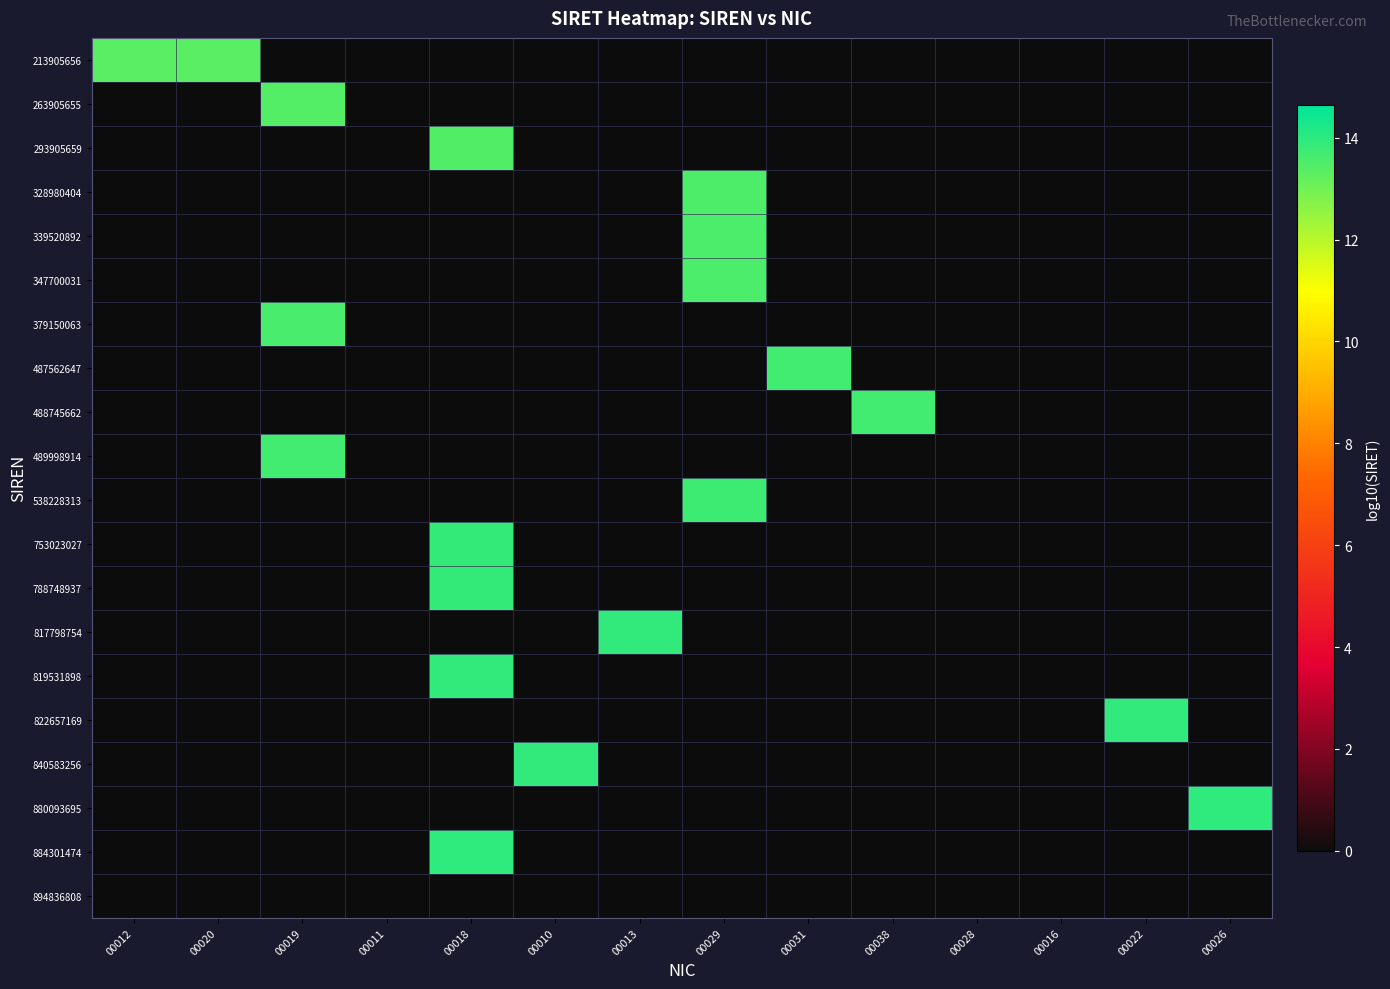

At 00038, list the series in order from largest to smallest.

488745662, 213905656, 263905655, 293905659, 328980404, 339520892, 347700031, 379150063, 487562647, 489998914, 538228313, 753023027, 788748937, 817798754, 819531898, 822657169, 840583256, 880093695, 884301474, 894836808